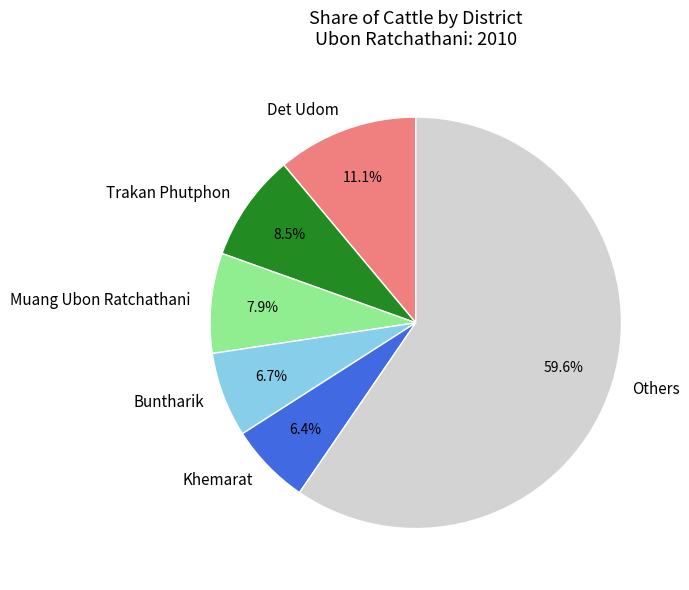

How much of the chart is everything except Muang Ubon Ratchathani?

92.1%